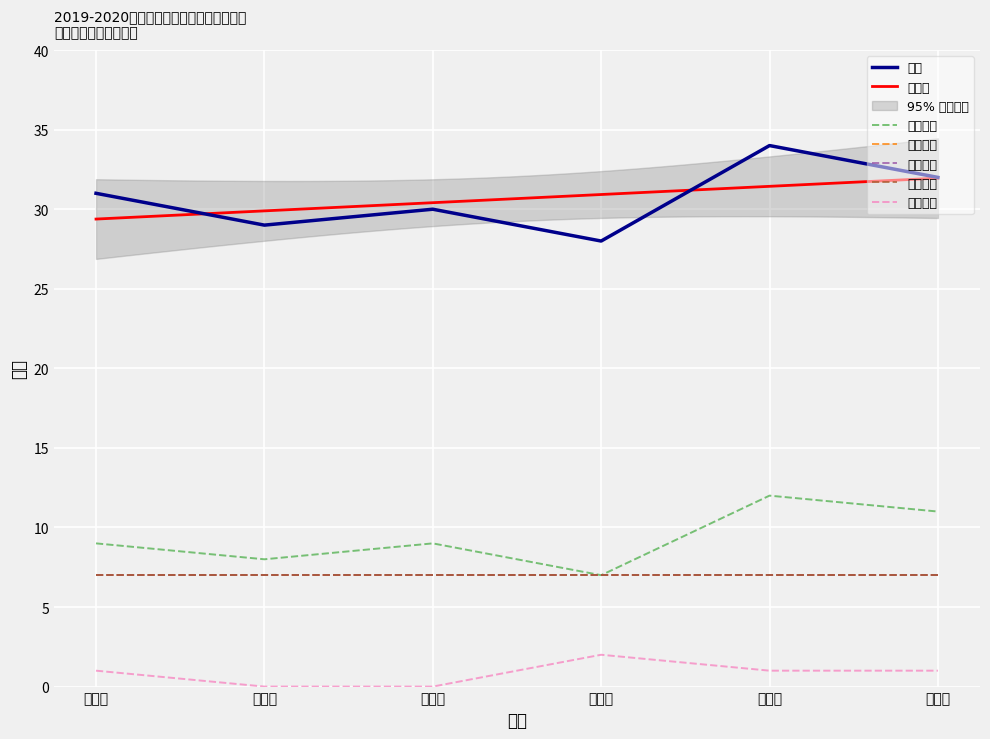

What is the total value across all series at 四年级?

37